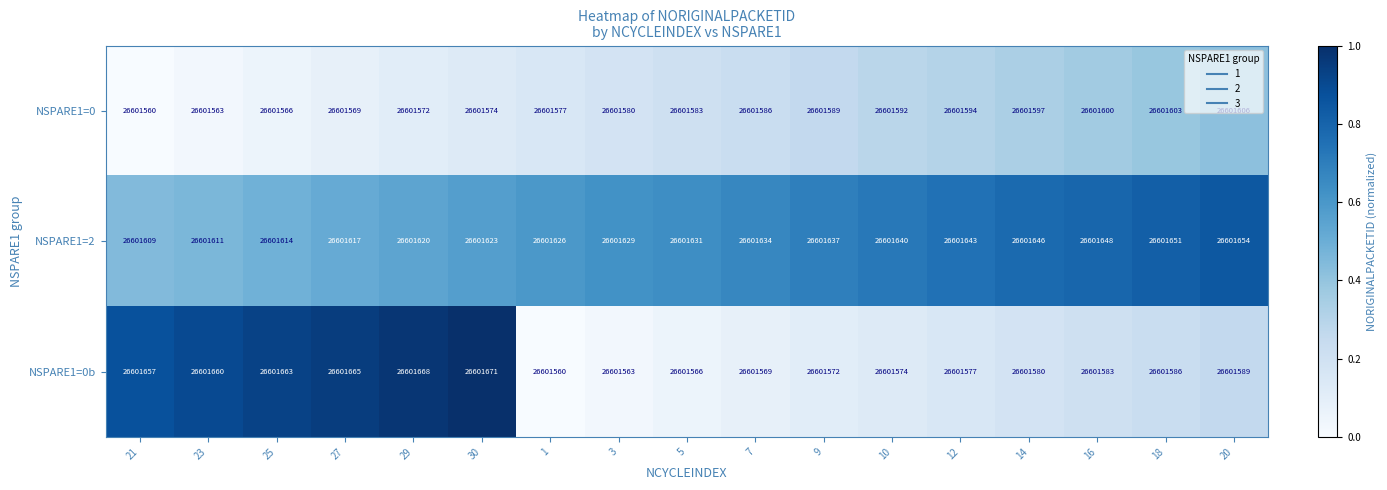

At which category is the sum across all series the highest?

30